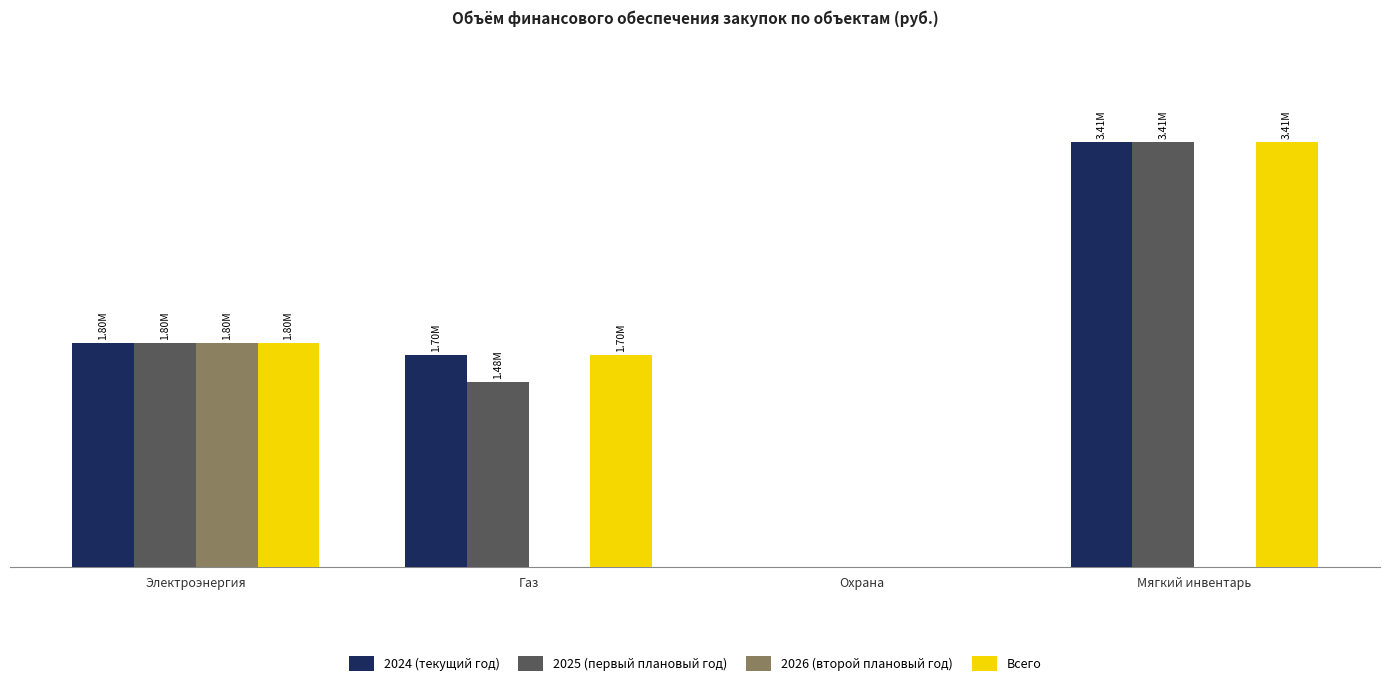

What are all the series names shown in the legend?

2024 (текущий год), 2025 (первый плановый год), 2026 (второй плановый год), Всего